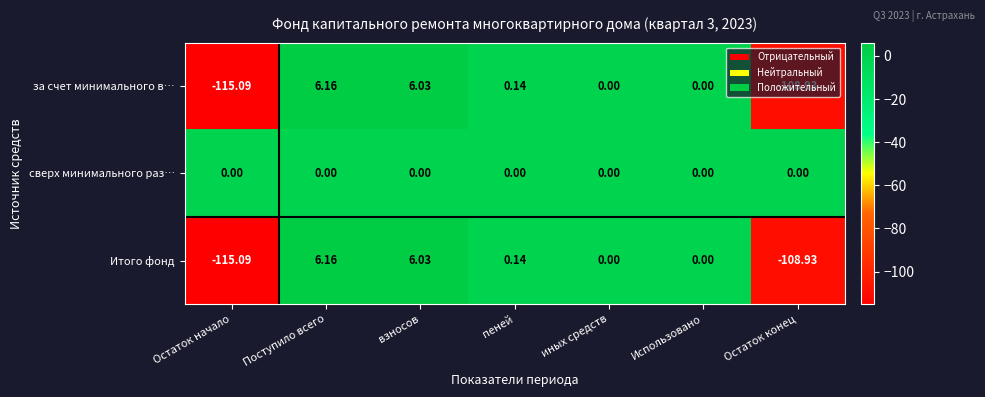

Which series has the largest total across all categories?

сверх минимального раз…